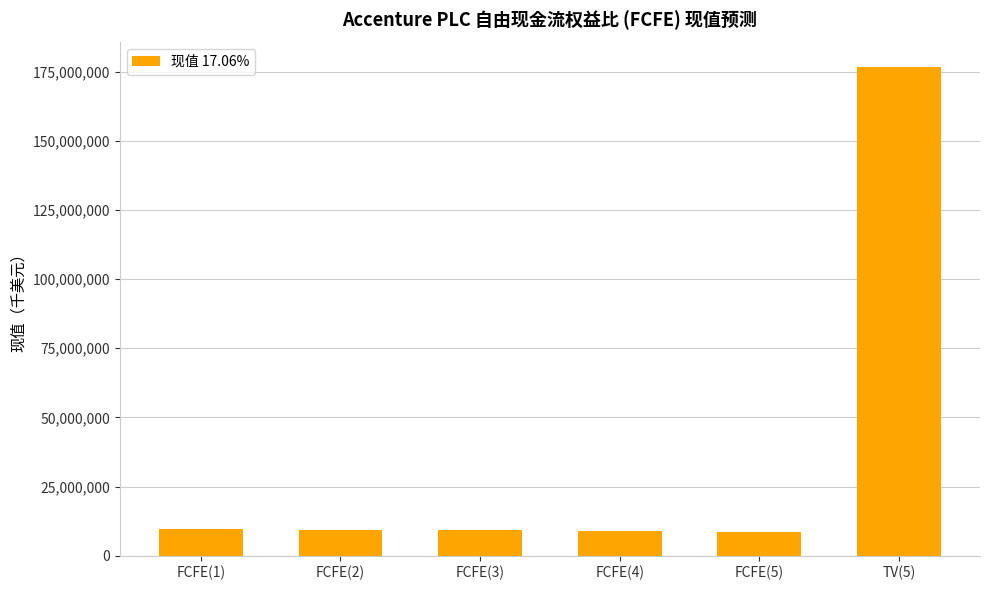

At which category does the chart reach its peak across all series?

TV(5)